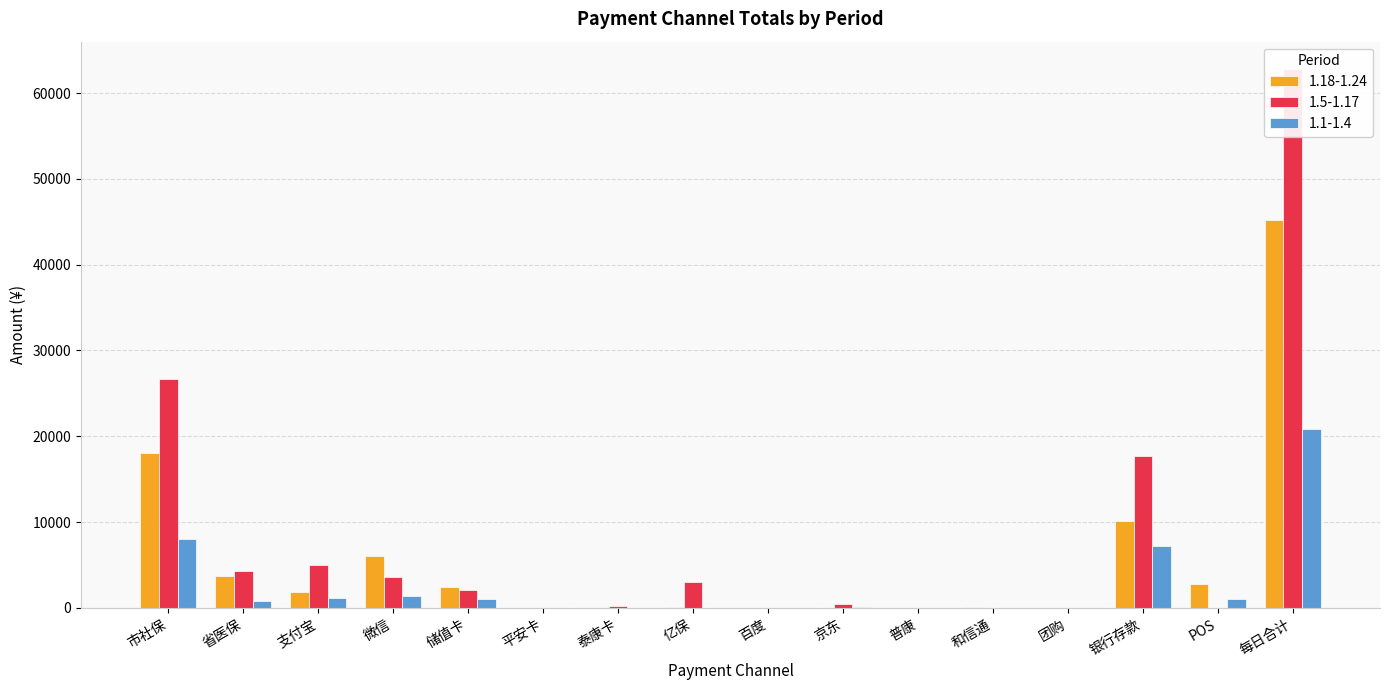

Rank the categories by 1.1-1.4 value from lowest to highest.

平安卡, 亿保, 百度, 普康, 和信通, 团购, 泰康卡, 京东, 省医保, 储值卡, POS, 支付宝, 微信, 银行存款, 市社保, 每日合计